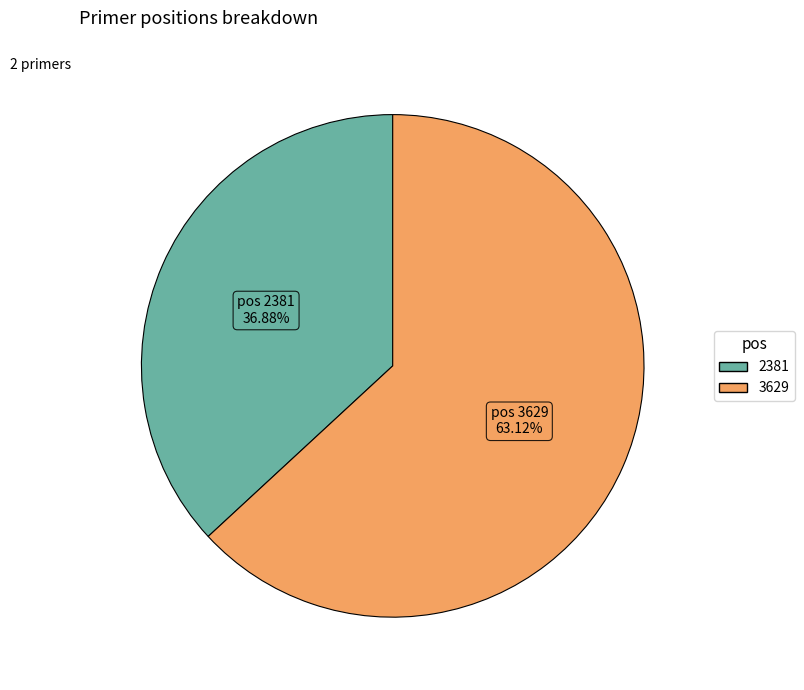

What percentage do 2381 and 3629 together represent?

100.0%